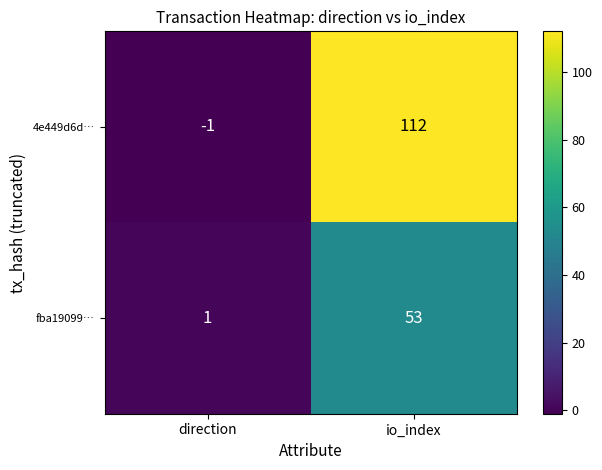

The value of fba19099… at io_index is 53. True or false?

True